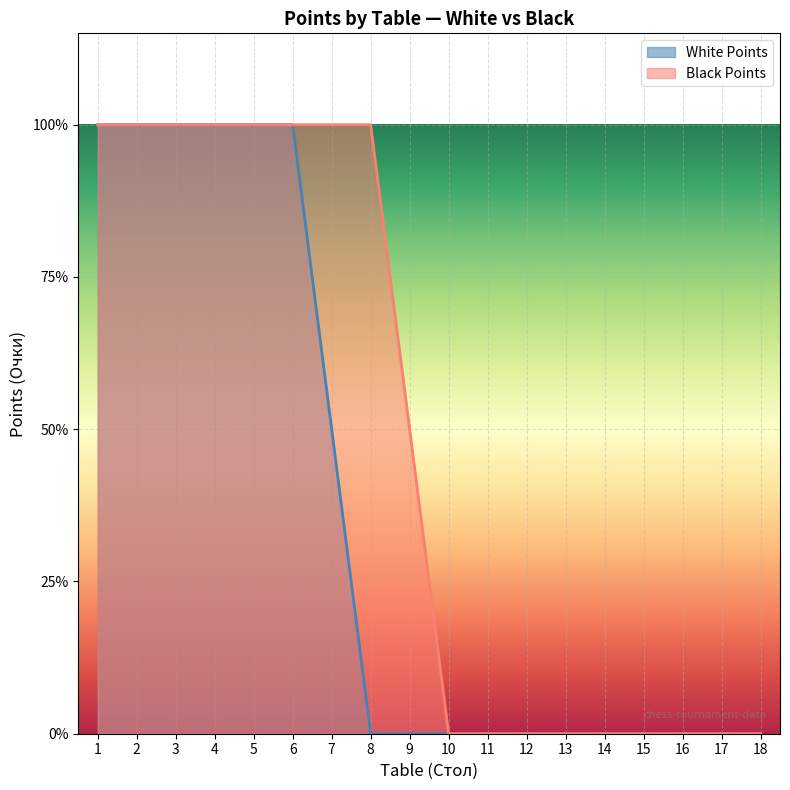

How many Black Points values are between 0 and 1?

18